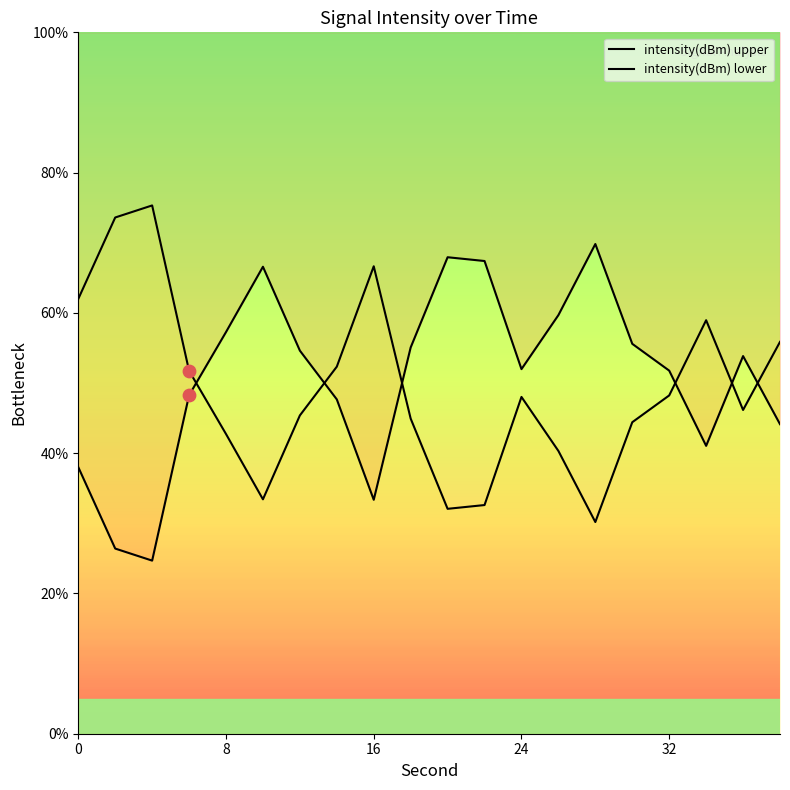

Which series reaches the minimum Y coordinate?

intensity(dBm) upper